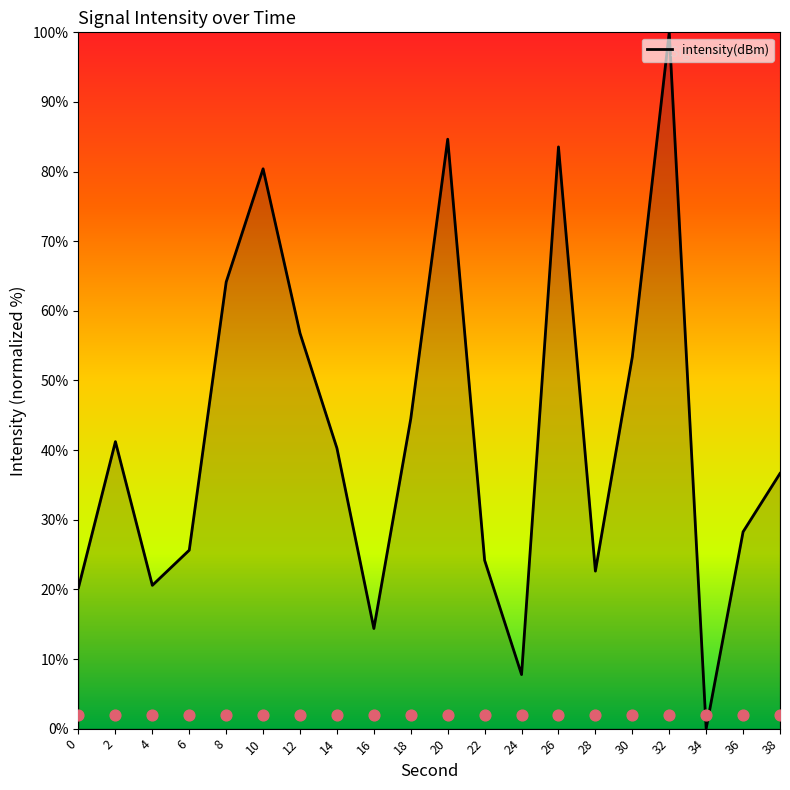

What is the change in value from 16 to 28?

+8.2